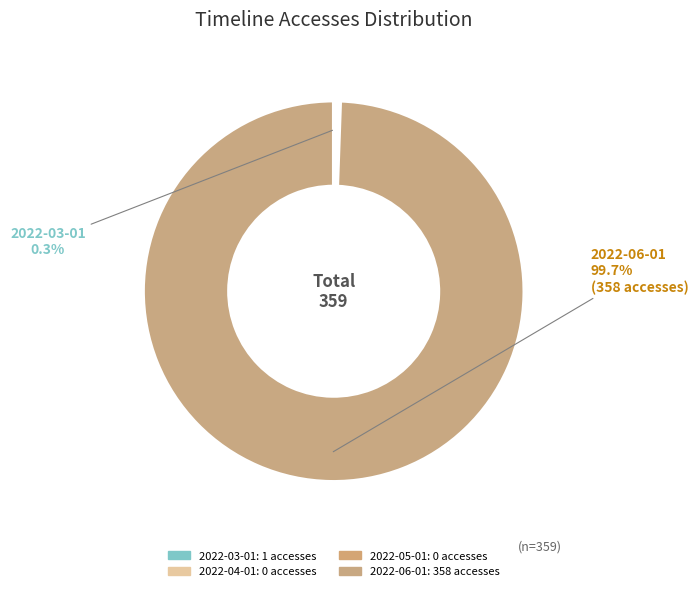

Combined, do 2022-03-01 and 2022-04-01 account for over 50%?

No